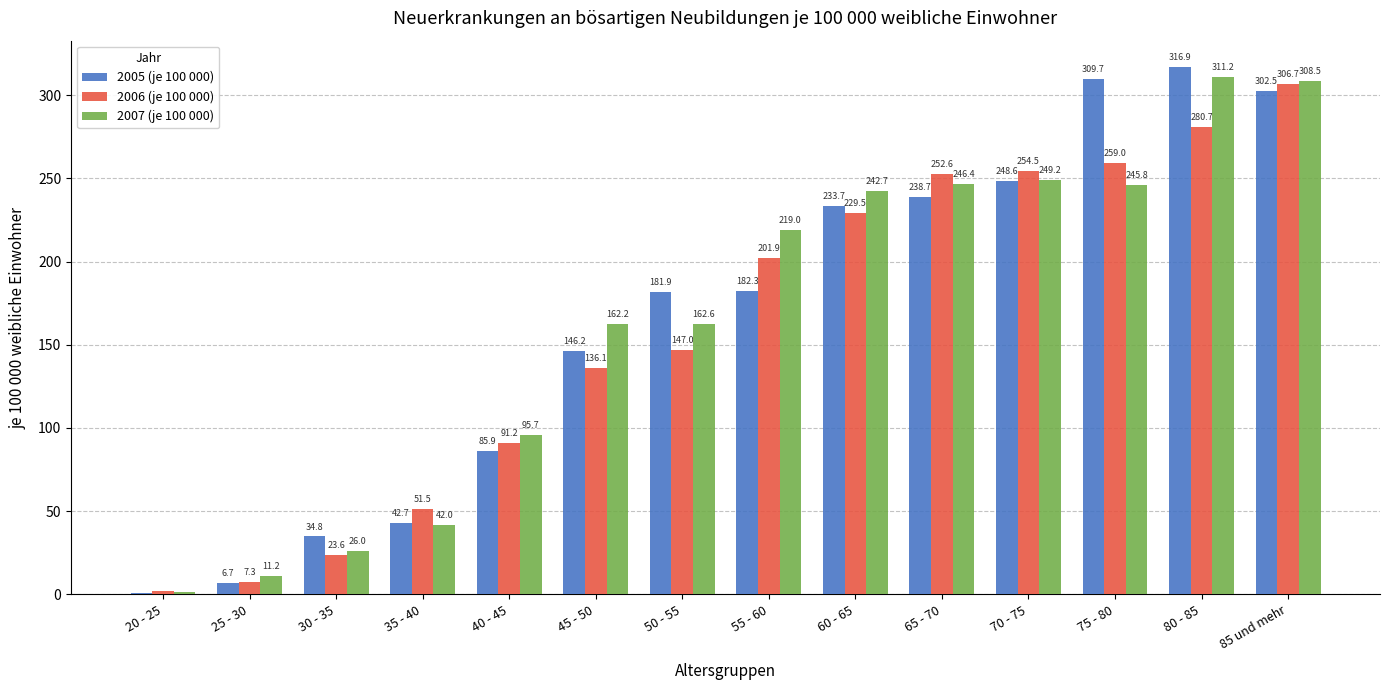

At which label does 2005 (je 100 000) reach its peak?

80 - 85